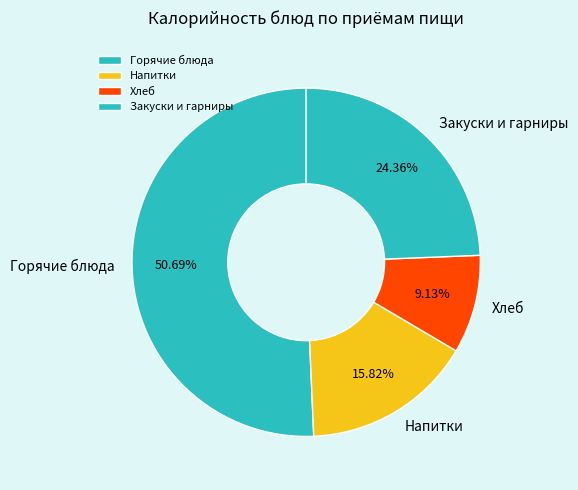

Is there any slice that represents more than half of the pie?

Yes